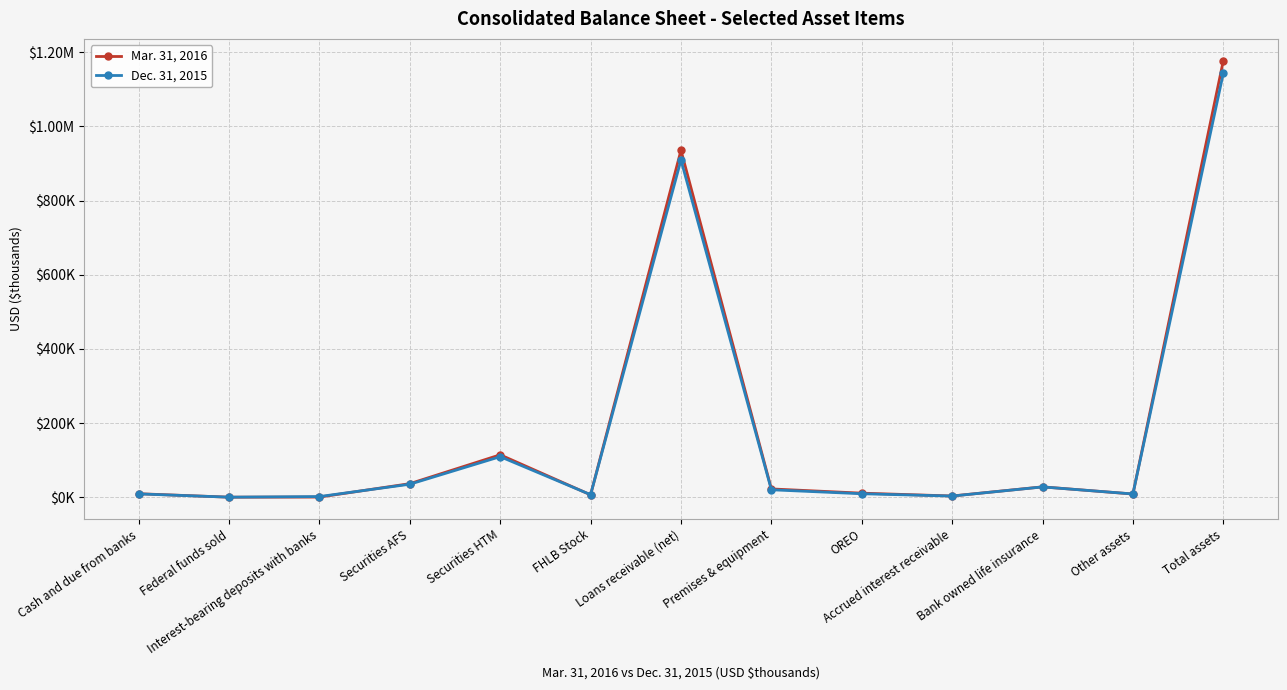

Is it true that Dec. 31, 2015 equals 9449 at OREO?

True